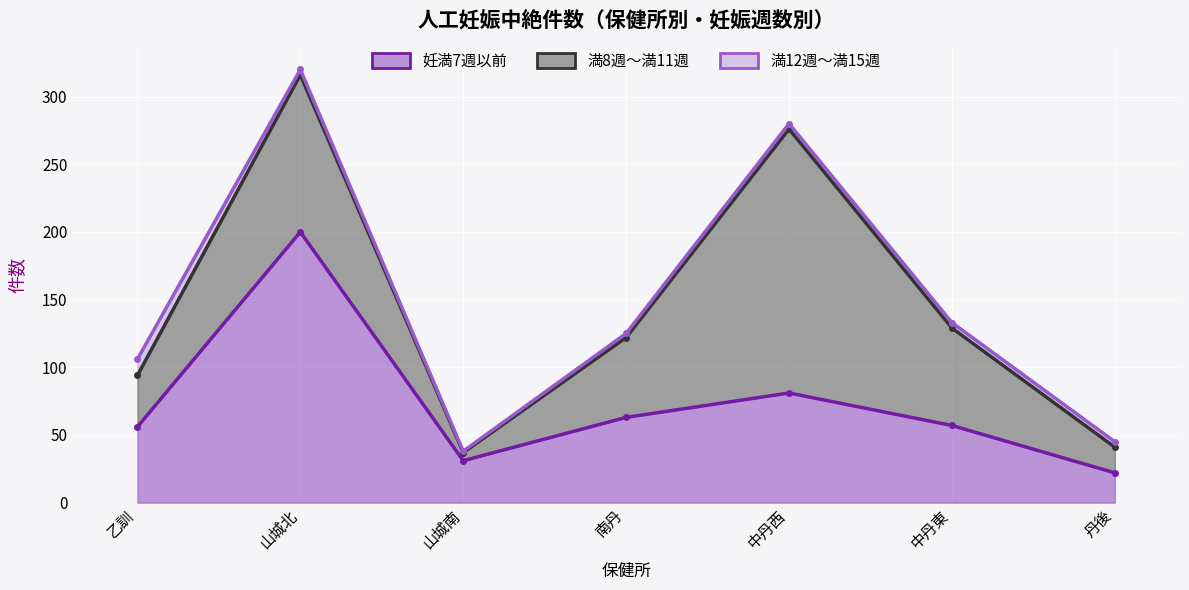

Does the chart display data point markers on the line(s)?

Yes